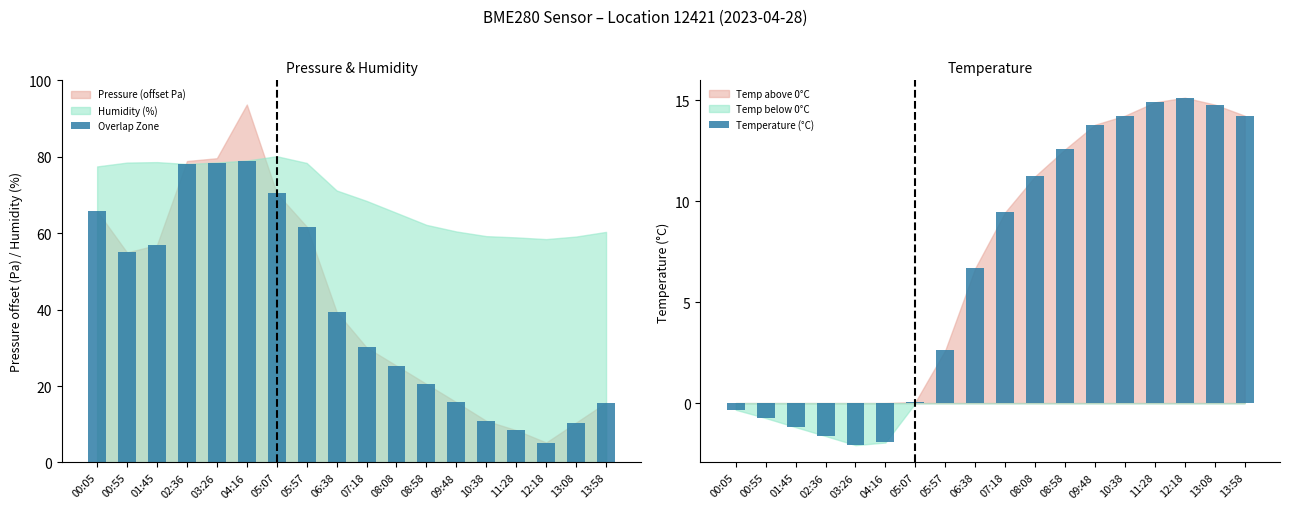

What is the label of the 9th bar from the right?

07:18